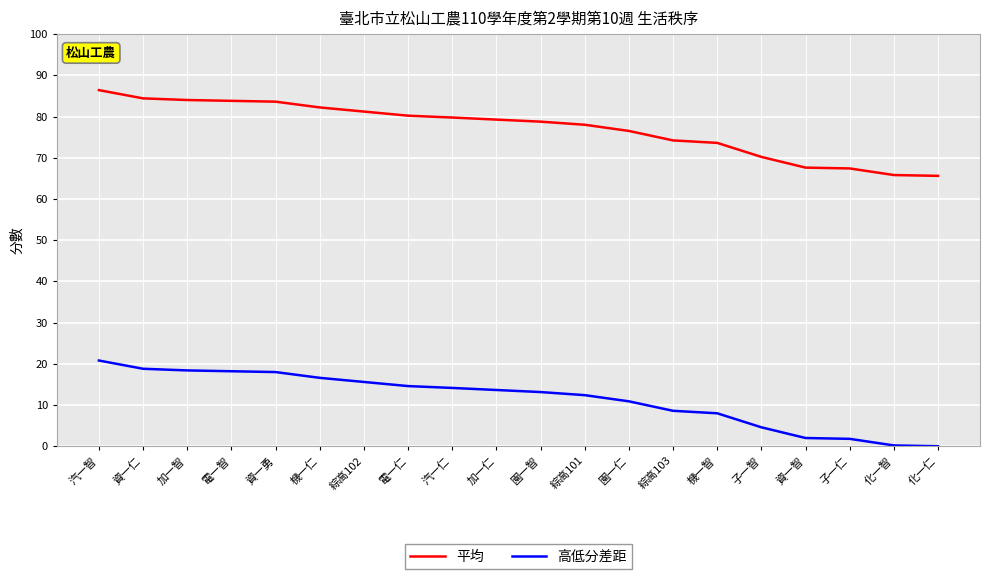

True or false: 平均 and 高低分差距 intersect in this chart.

False